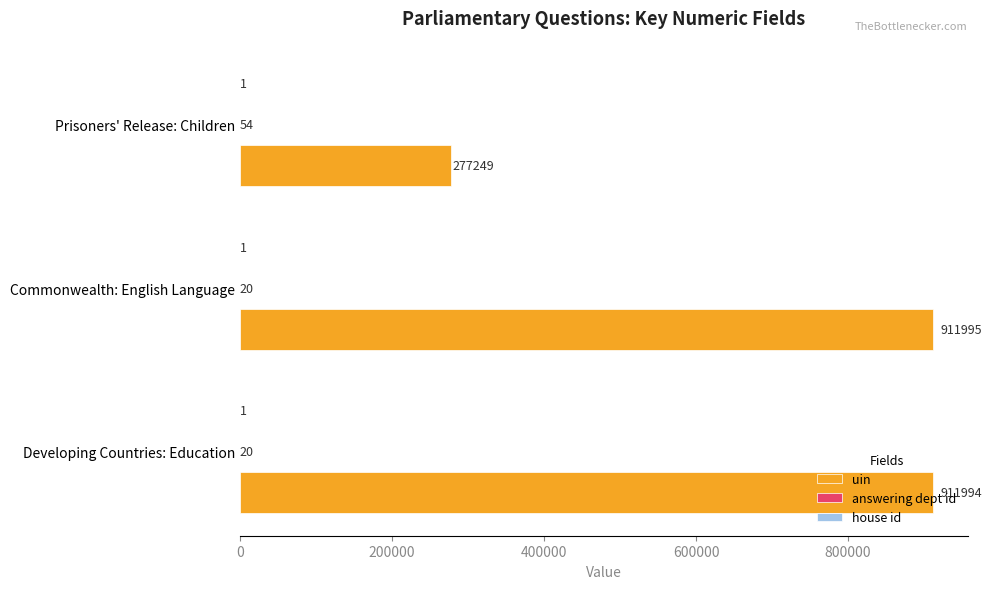

Where is uin nearest to the value 594622?

Developing Countries: Education